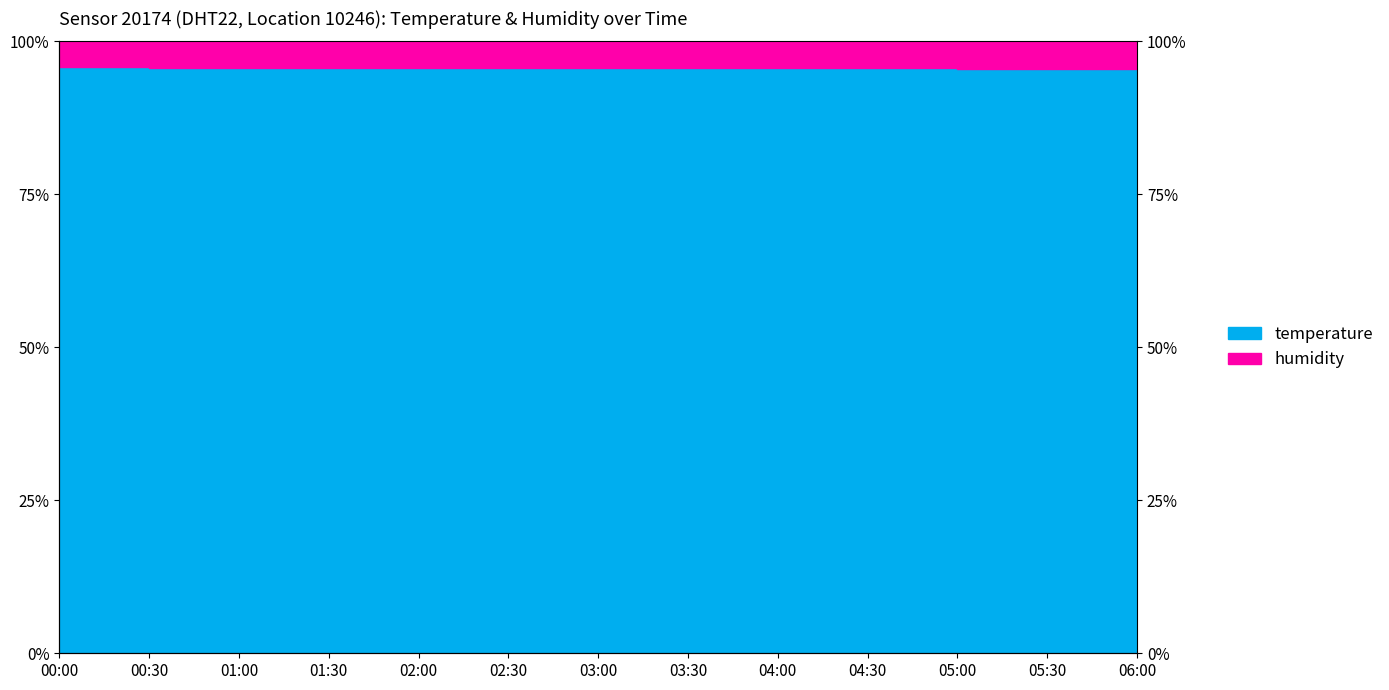

True or false: the data shows 4.3 at 00:00.

True